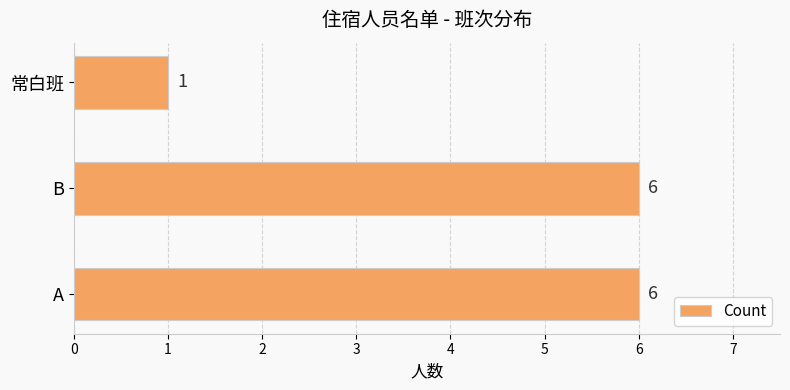

Reading bottom to top, what are all the values shown in this chart?

6	6	1